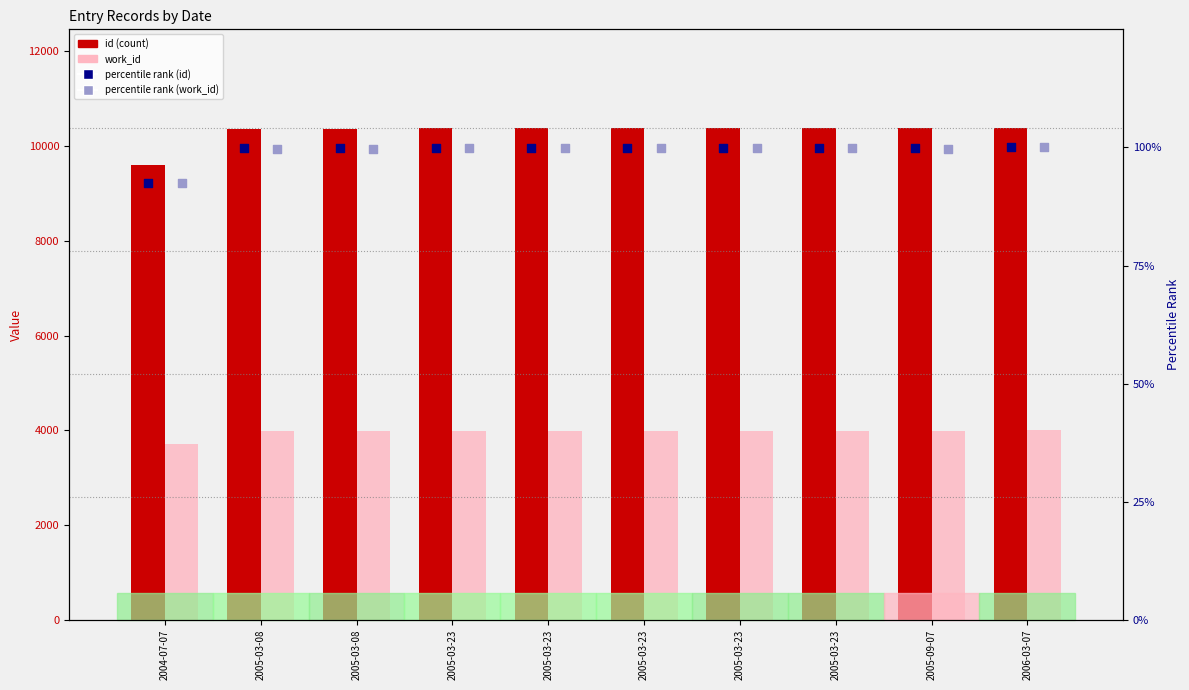

At how many categories does at least one series exceed 8040?

10